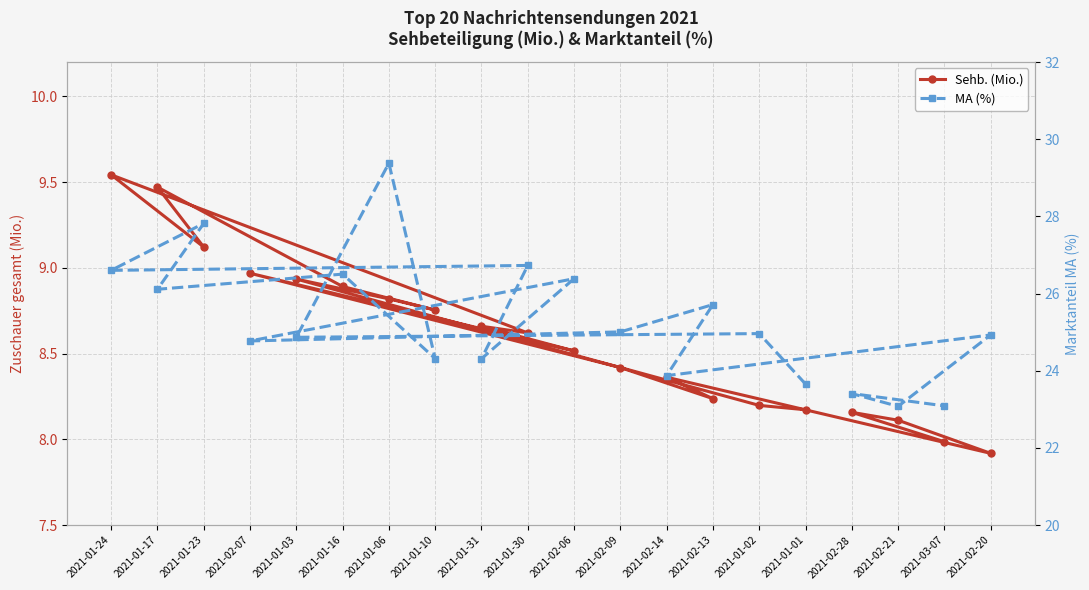

True or false: Sehb. (Mio.) and MA (%) cross at least once.

False